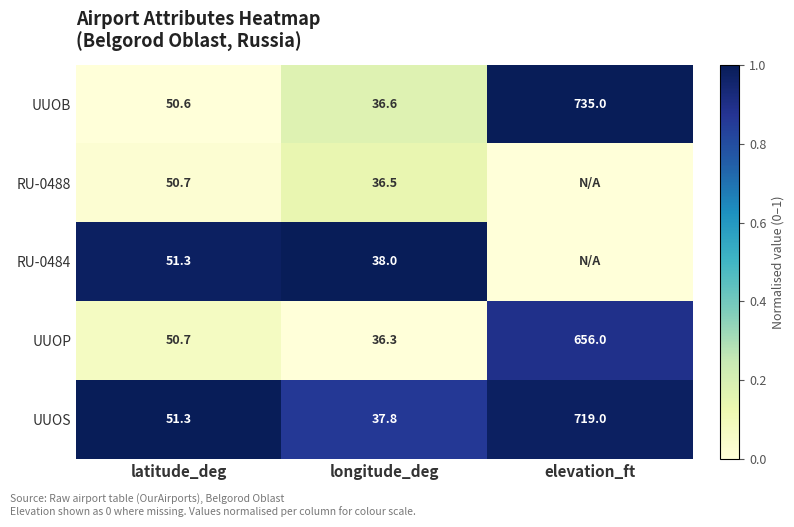

Rank the series at longitude_deg from highest to lowest value.

RU-0484, UUOS, UUOB, RU-0488, UUOP